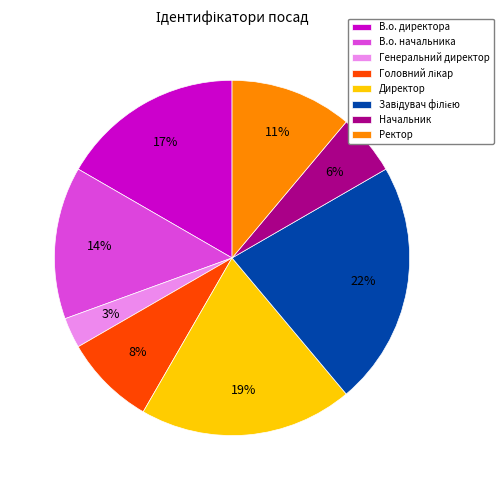

How many segments does this pie chart have?

8